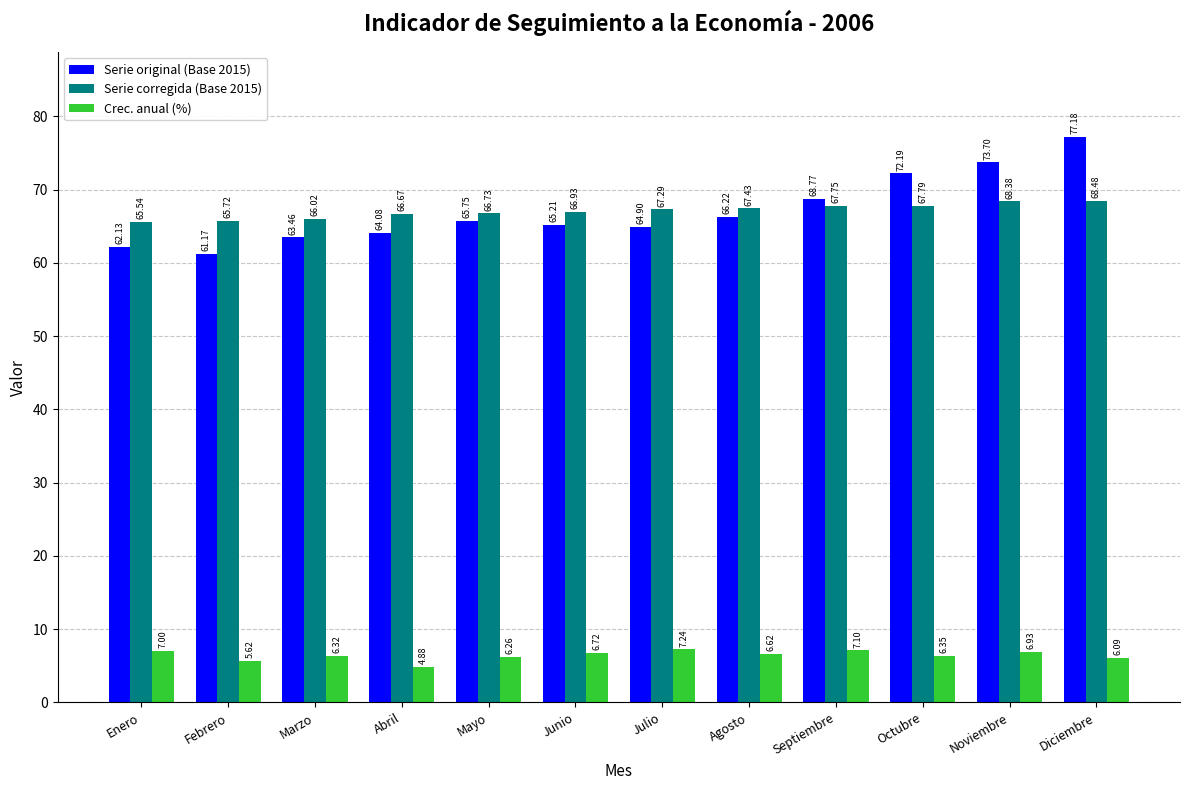

What is the sum of the Serie original (Base 2015) values at Abril and Febrero?

125.2